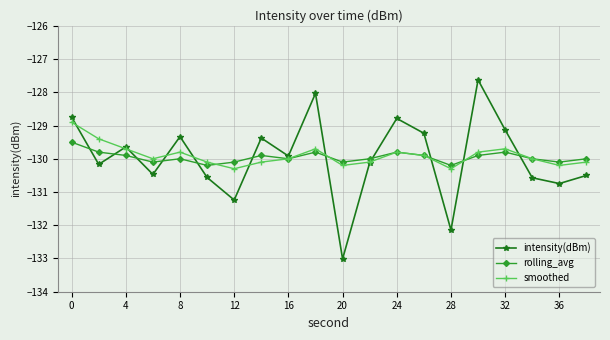

How many data points in intensity(dBm) are above -129?

4